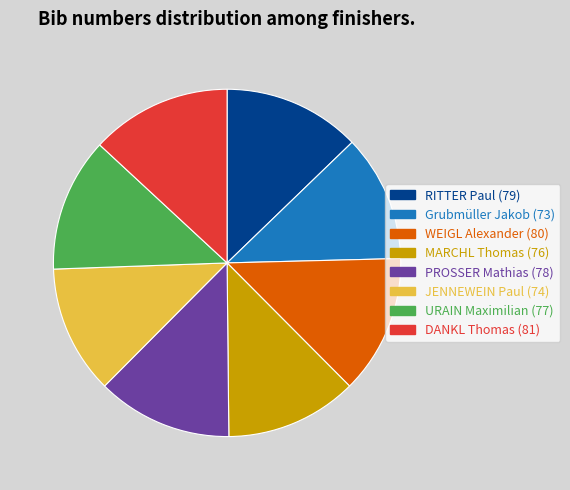

Is there a majority slice in this chart?

No